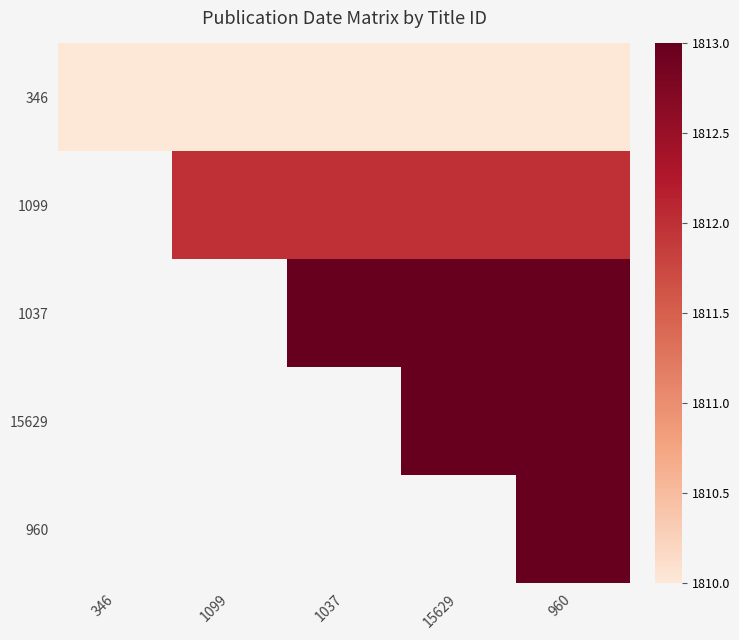

Is it true that 1099 equals 1812 at 1037?

True